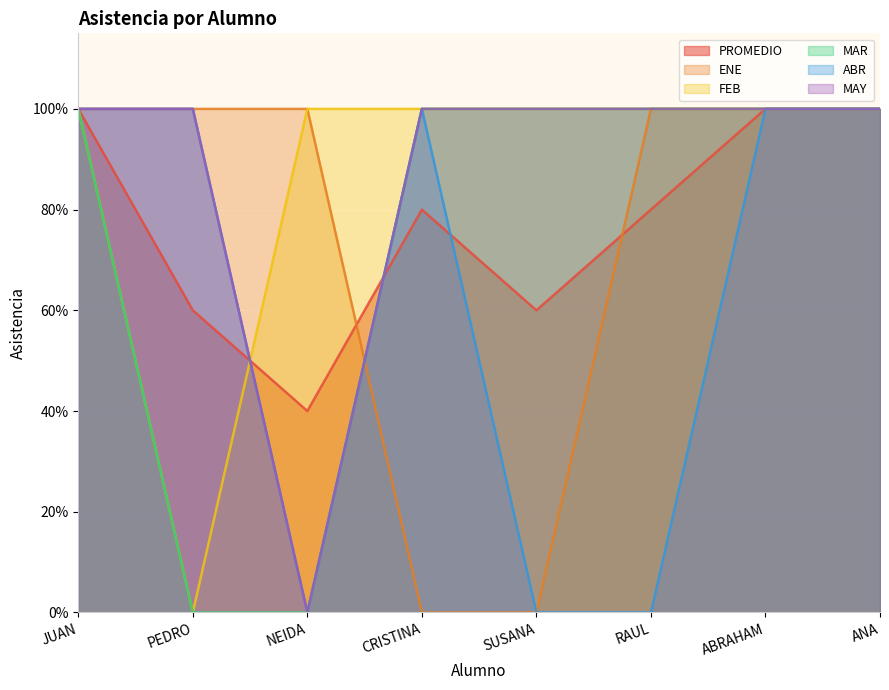

What is the value of the FEB point at the 5th from the left?

1.0